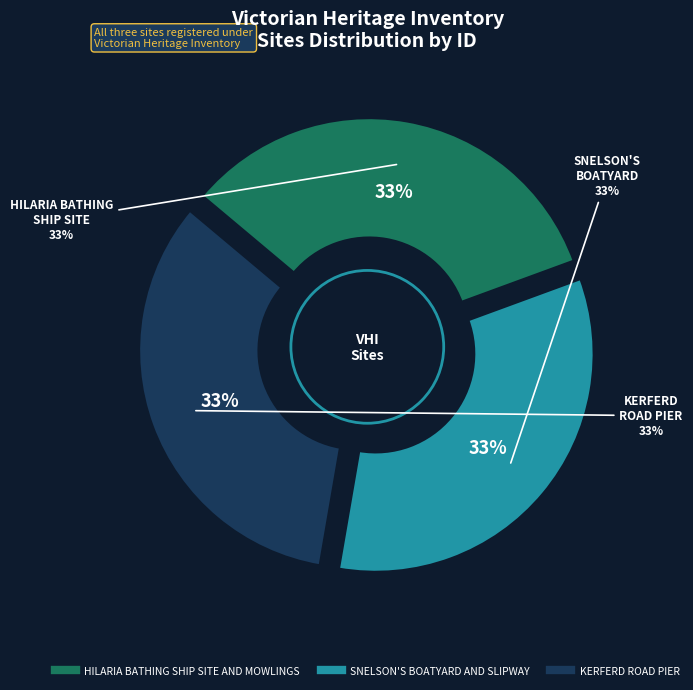

Is it true that HILARIA BATHING SHIP SITE AND MOWLINGS is 47% of the pie?

False